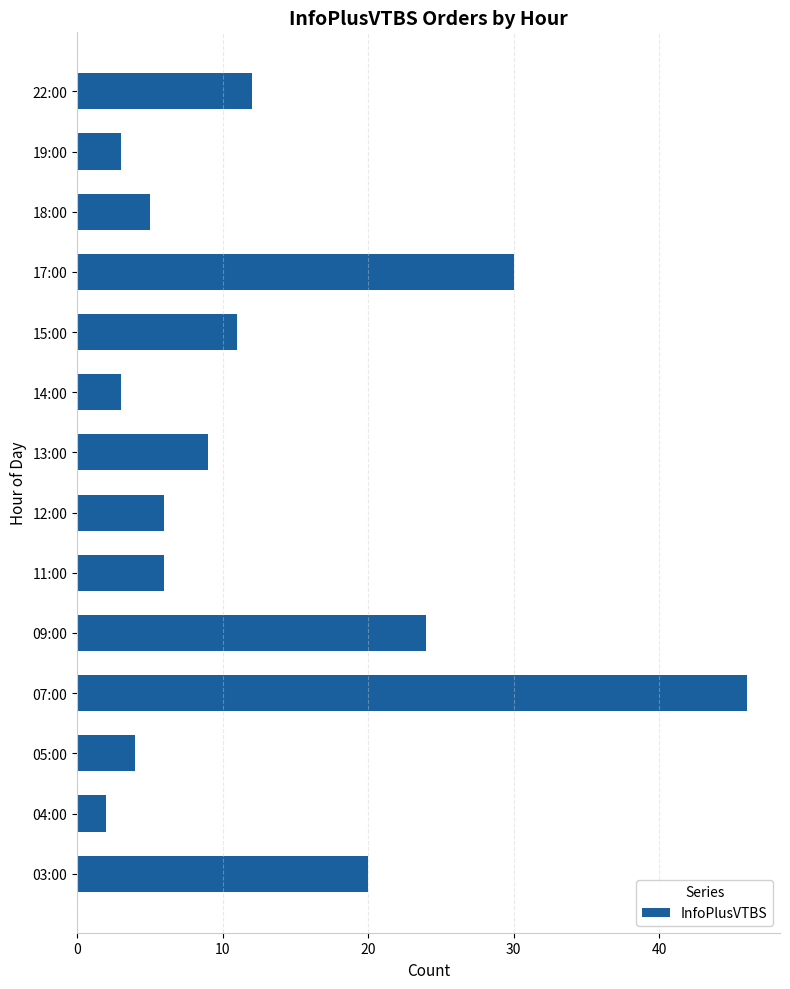

What is the difference between the maximum and second lowest values?

43